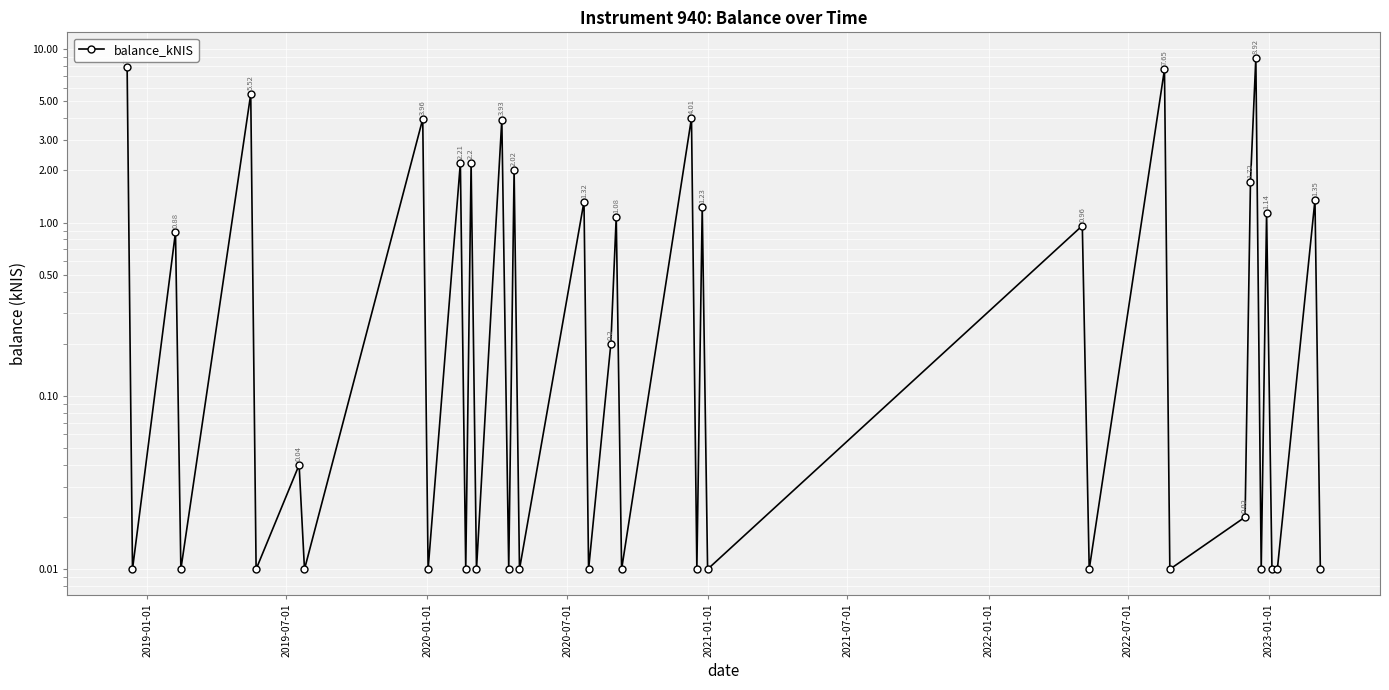

What is the value of the 19th point from the left?

1.3